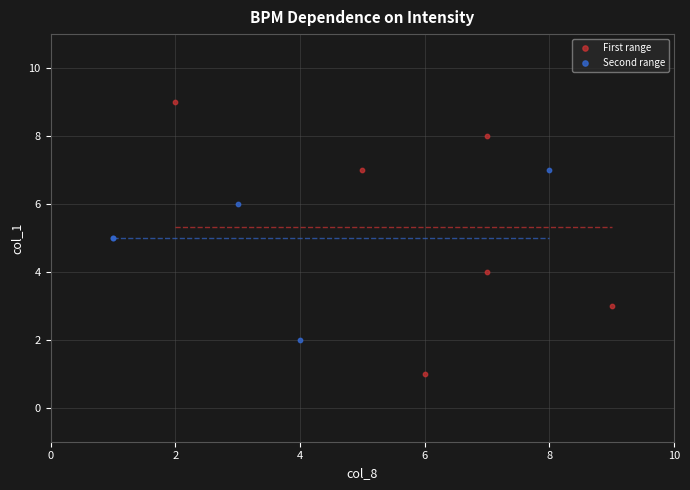

Which series reaches the minimum Y coordinate?

First range